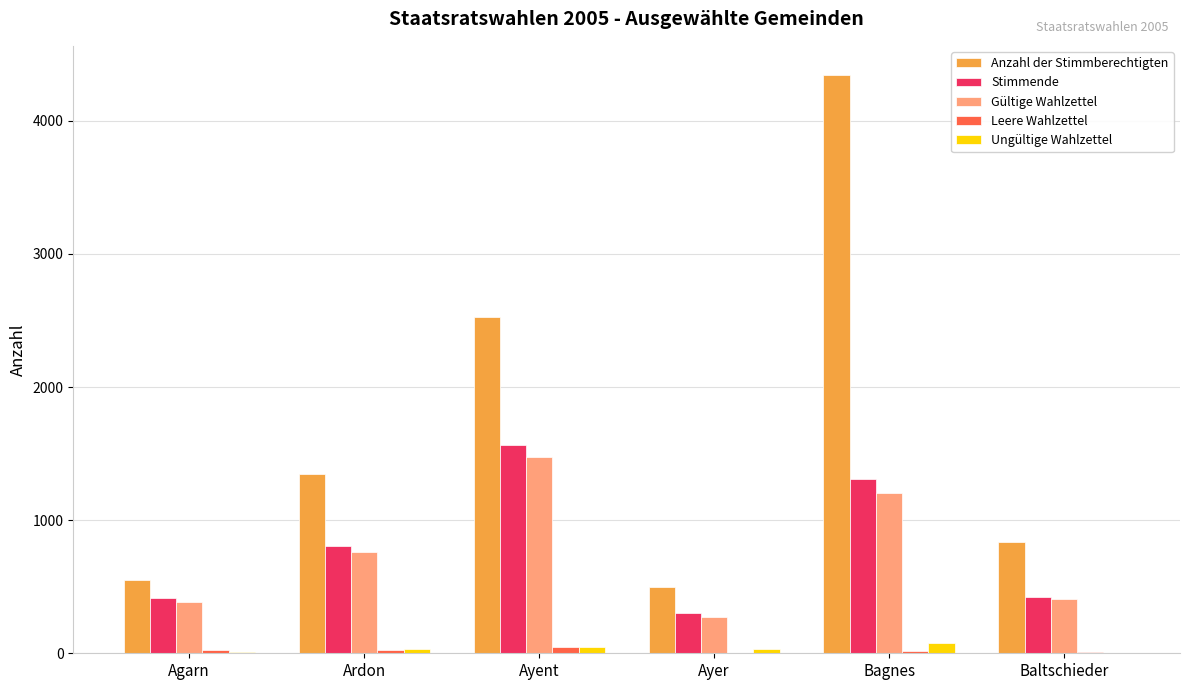

At which label is Anzahl der Stimmberechtigten closest to 2423?

Ayent